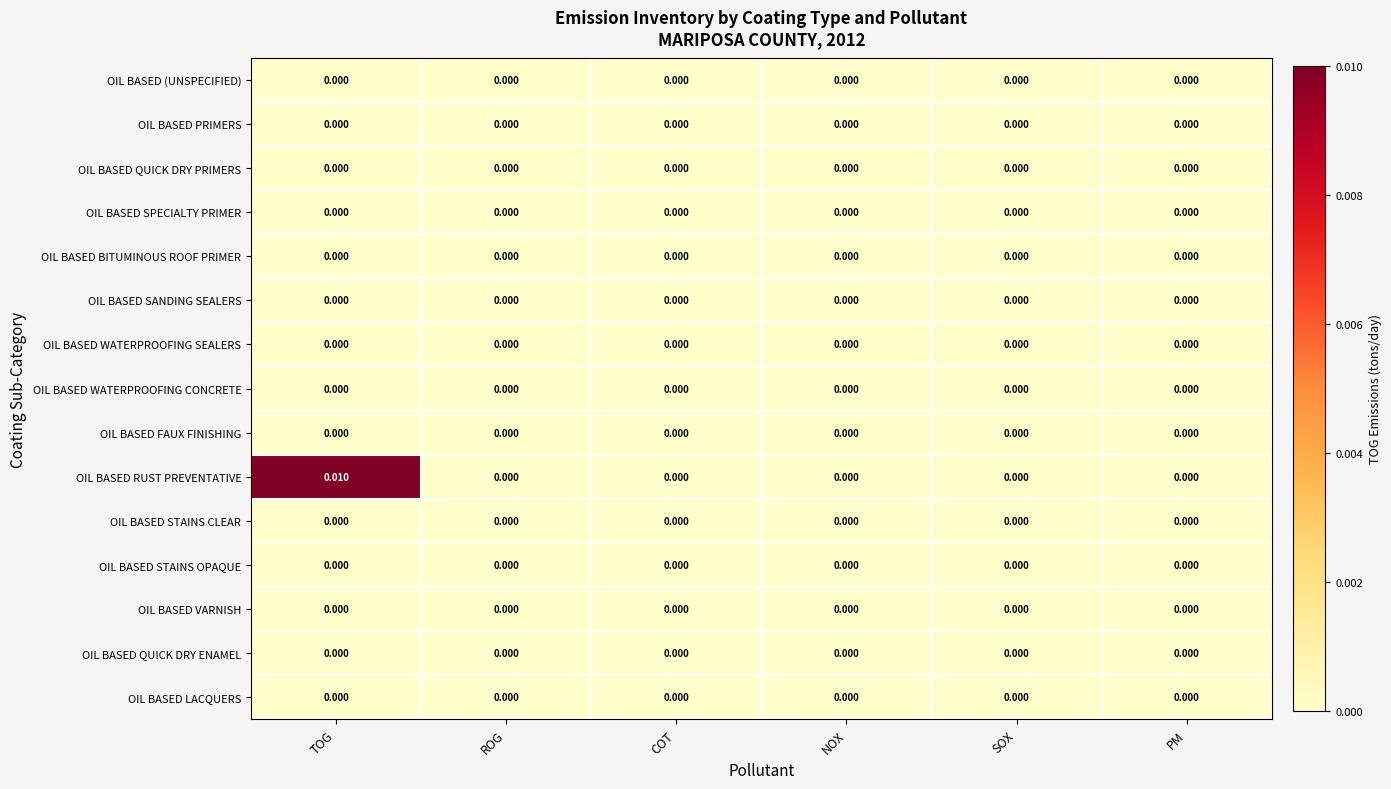

Which series has the largest total across all categories?

OIL BASED RUST PREVENTATIVE